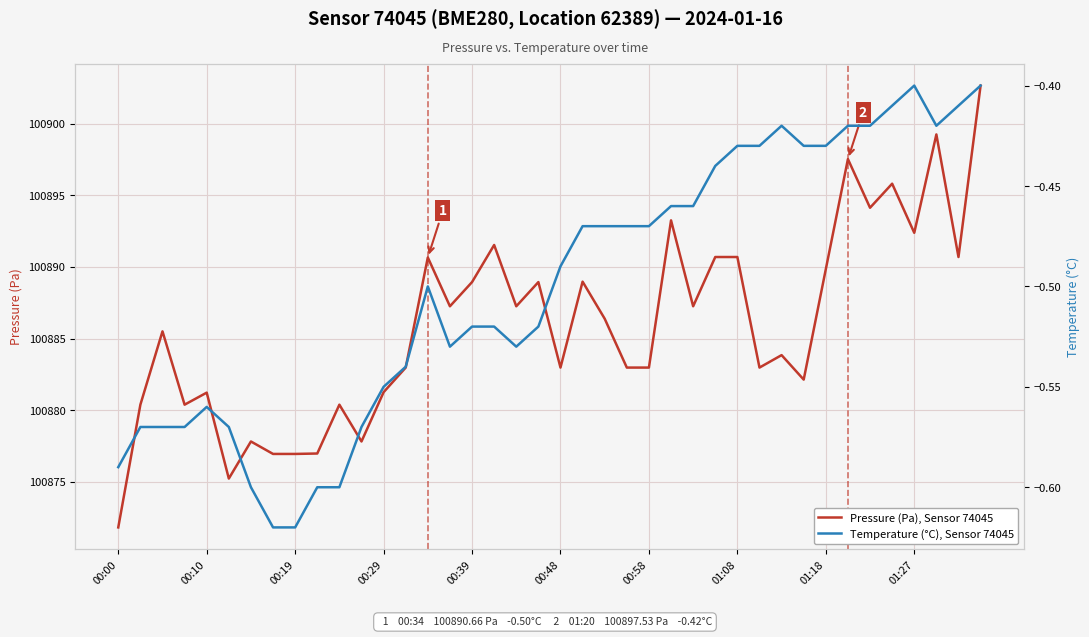

The Pressure (Pa), Sensor 74045 series shows 100889.8 at 01:18. True or false?

True